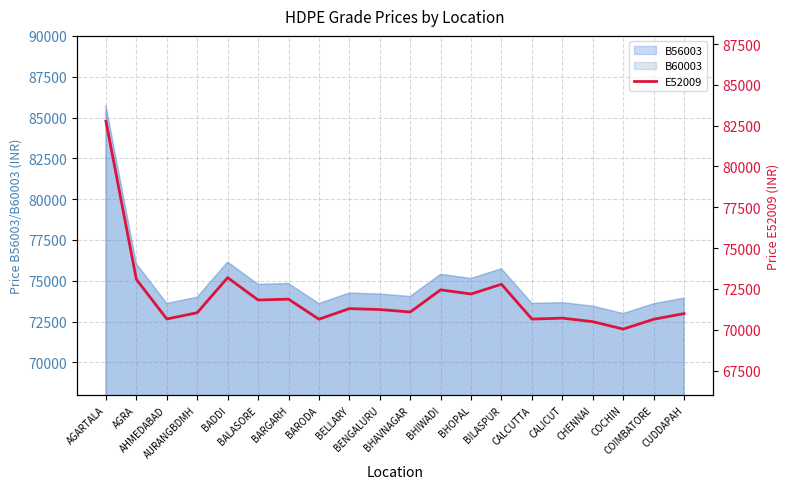

At which label does the data first exceed 71236?

AGARTALA